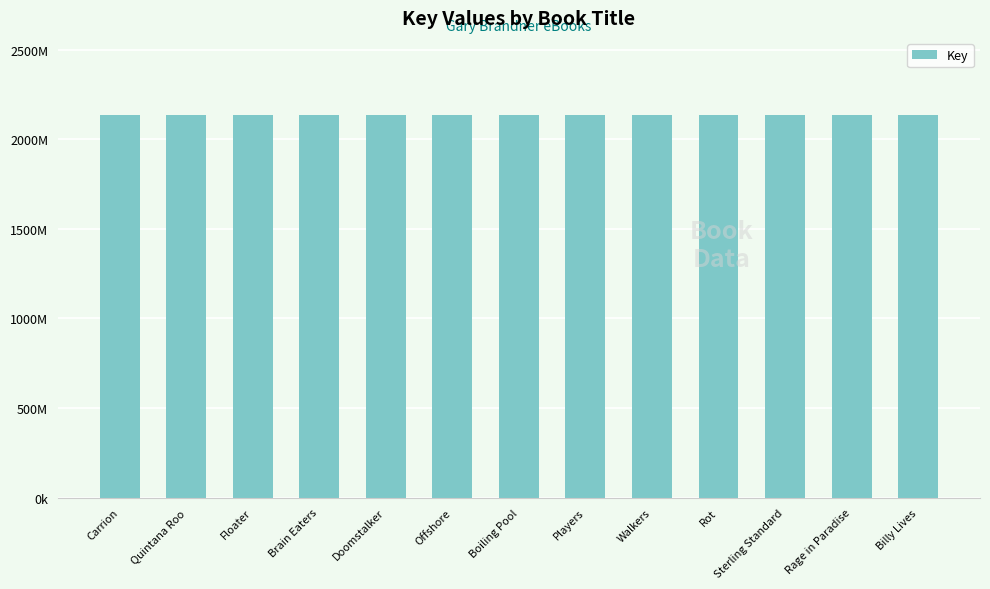

Are the bars horizontal?

No